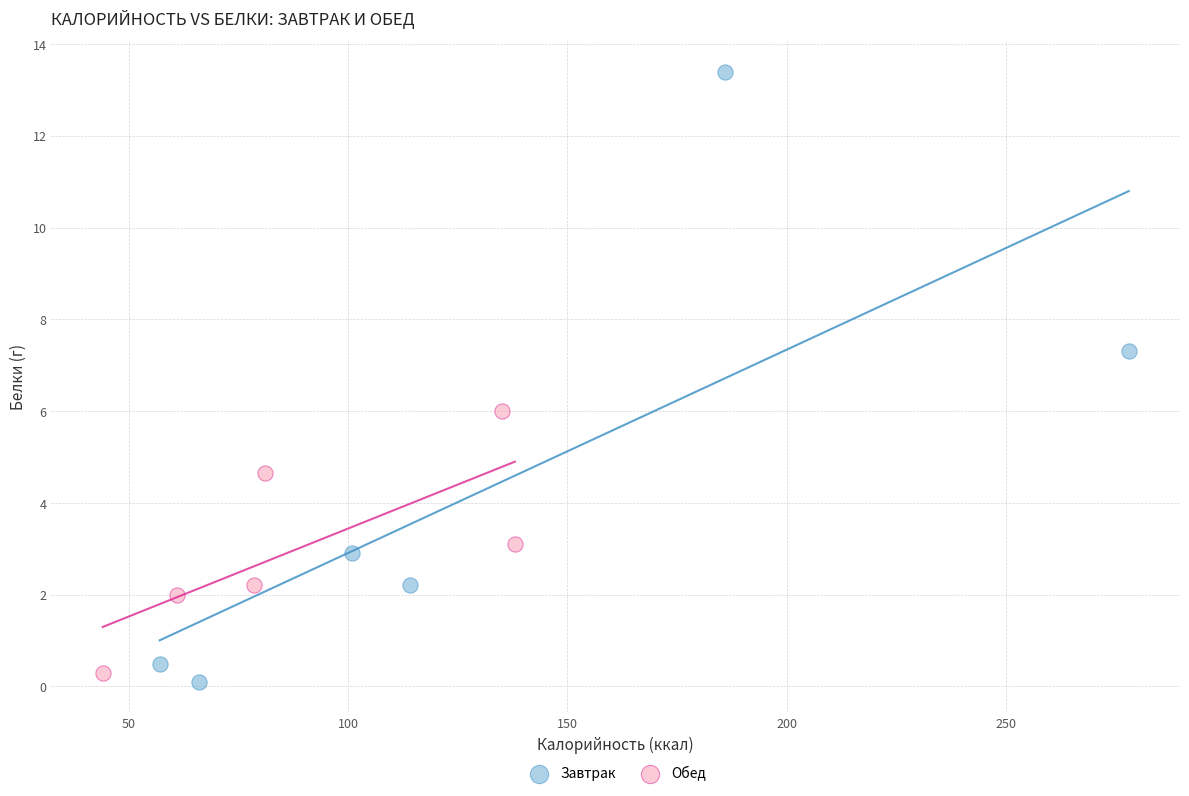

Which series has the widest spread of Y values?

Завтрак